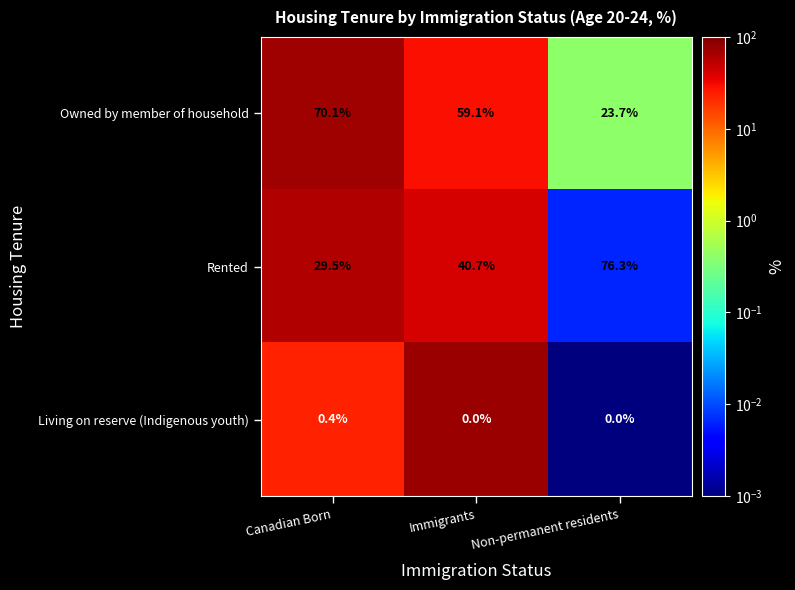

What is the difference between the maximum and minimum values in the Owned by member of household series?

46.4